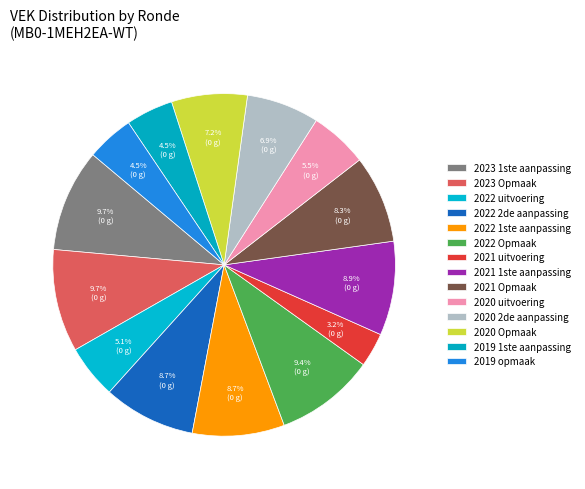

How many slices are in this pie chart?

14